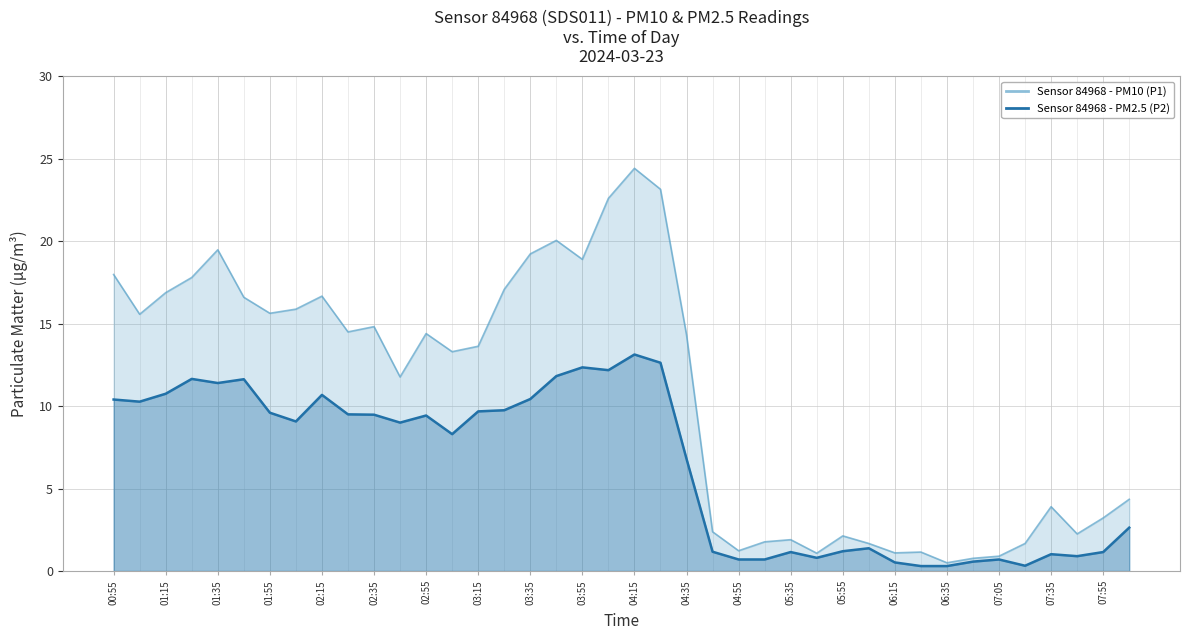

What is the average value of the Sensor 84968 - PM10 (P1) series?

10.7